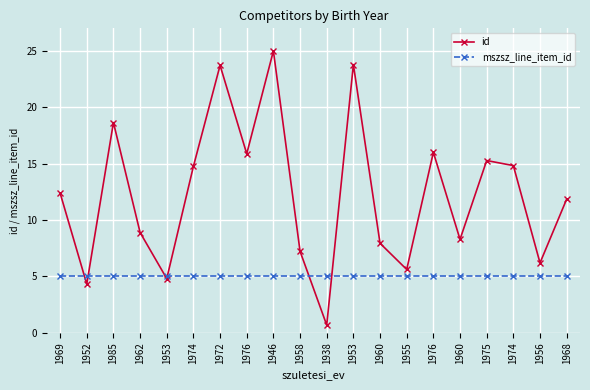

What is the difference between the second highest and minimum values in the id series?

23.1